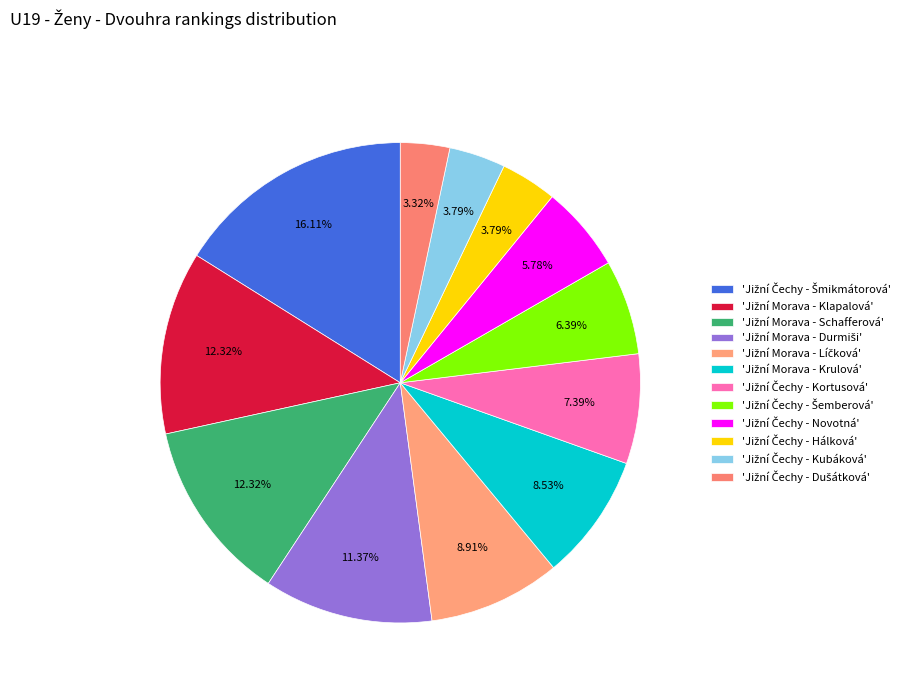

How many segments does this pie chart have?

12